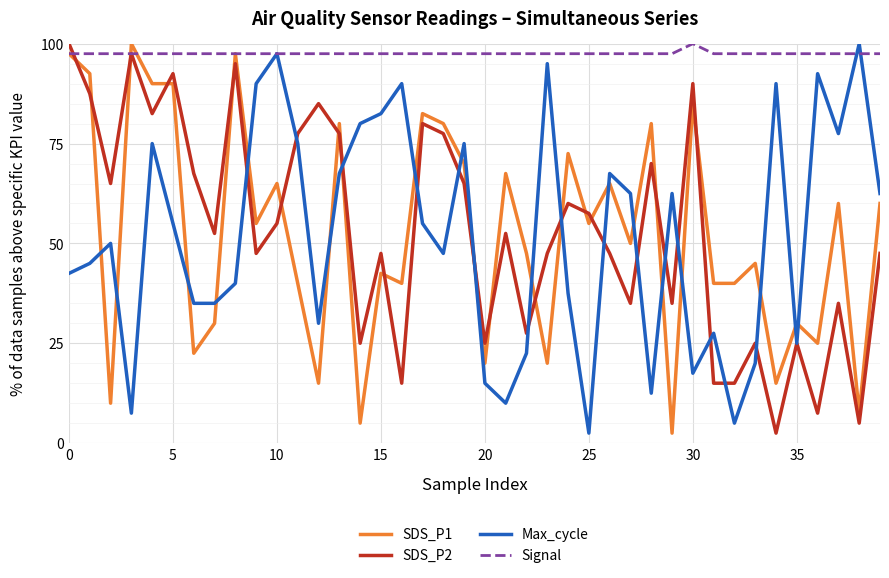

After their last crossing, which series has the higher values: Max_cycle or SDS_P2?

Max_cycle